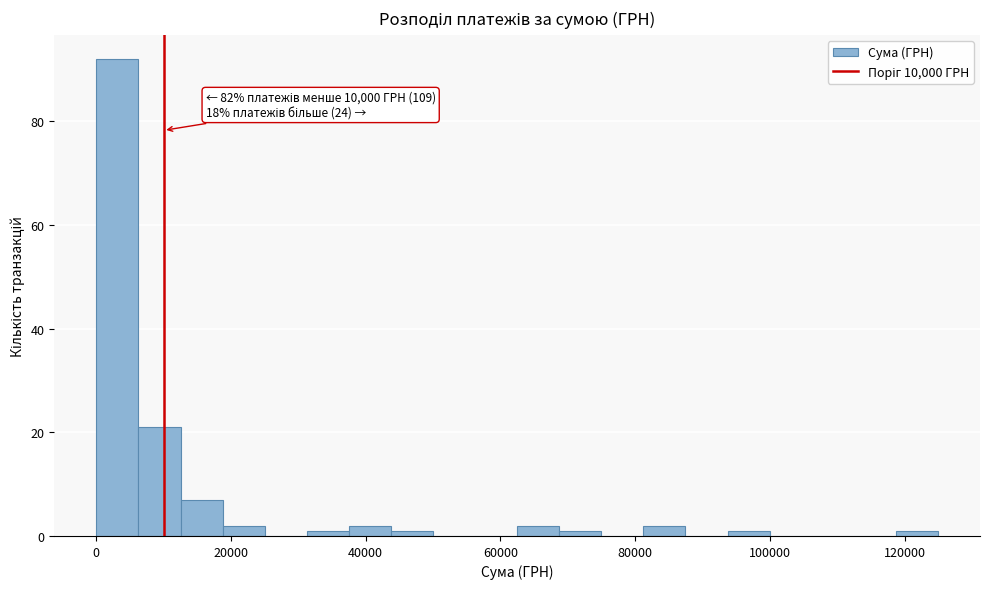

Around what value on the x-axis is the tallest bar? Give the approximate position of its centre, as read against the axis.

4000